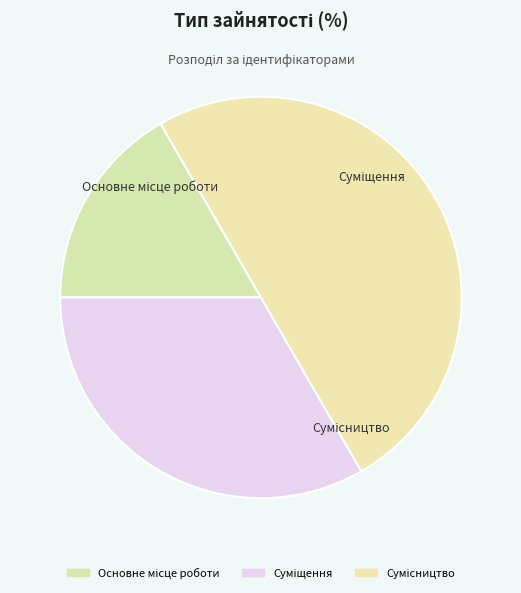

To the nearest percent, what is the average slice percentage?

33%